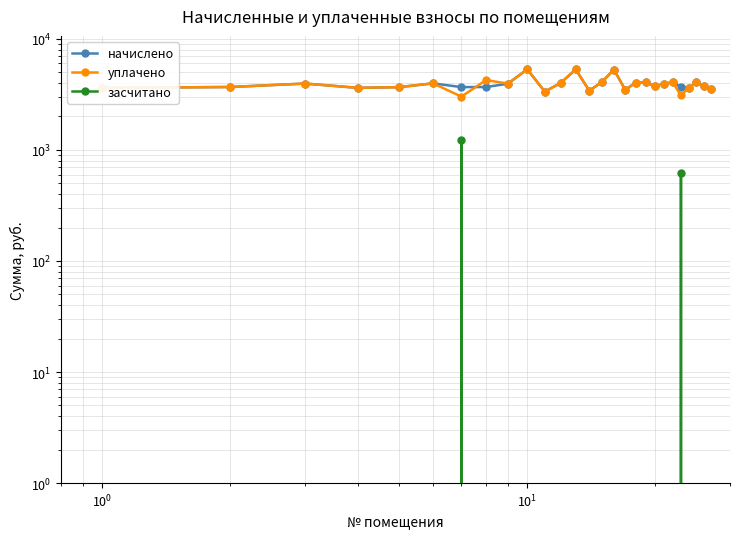

Reading left to right, transcribe all the data shown in this chart.

начислено: 3618.4	3684.6	3957.8	3618.4	3676.3	3974.4	3676.3	3684.6	3941.3	5315.8	3345.1	4024.1	5307.5	3411.4	4098.6	5291.0	3477.6	4032.4	4073.8	3734.3	3949.6	4057.2	3709.4	3610.1	4057.2	3759.1	3543.8
уплачено: 3618.4	3684.6	3957.8	3618.4	3676.3	3974.4	3019.2	4254.2	3951.3	5315.8	3345.1	4024.1	5307.5	3411.4	4098.6	5291.0	3477.6	4032.4	4073.8	3734.3	3949.6	4057.2	3091.2	3610.1	4057.2	3759.1	3543.8
засчитано: 0.0	0.0	0.0	0.0	0.0	0.0	1225.4	0.0	0.0	0.0	0.0	0.0	0.0	0.0	0.0	0.0	0.0	0.0	0.0	0.0	0.0	0.0	618.2	0.0	0.0	0.0	0.0